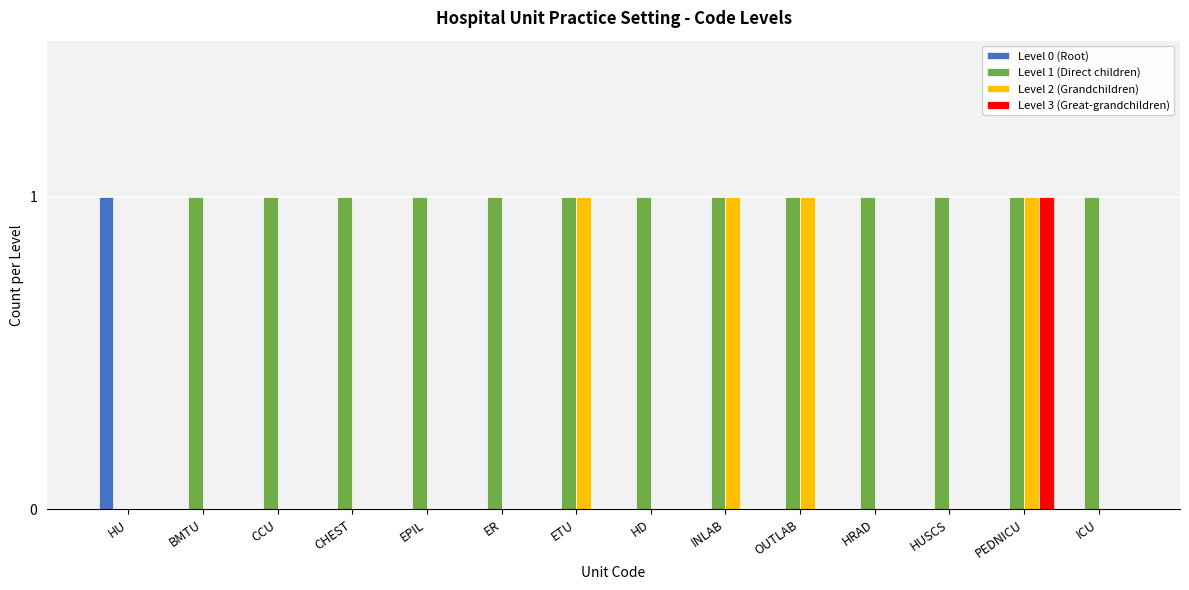

Which series has the largest total across all categories?

Level 1 (Direct children)